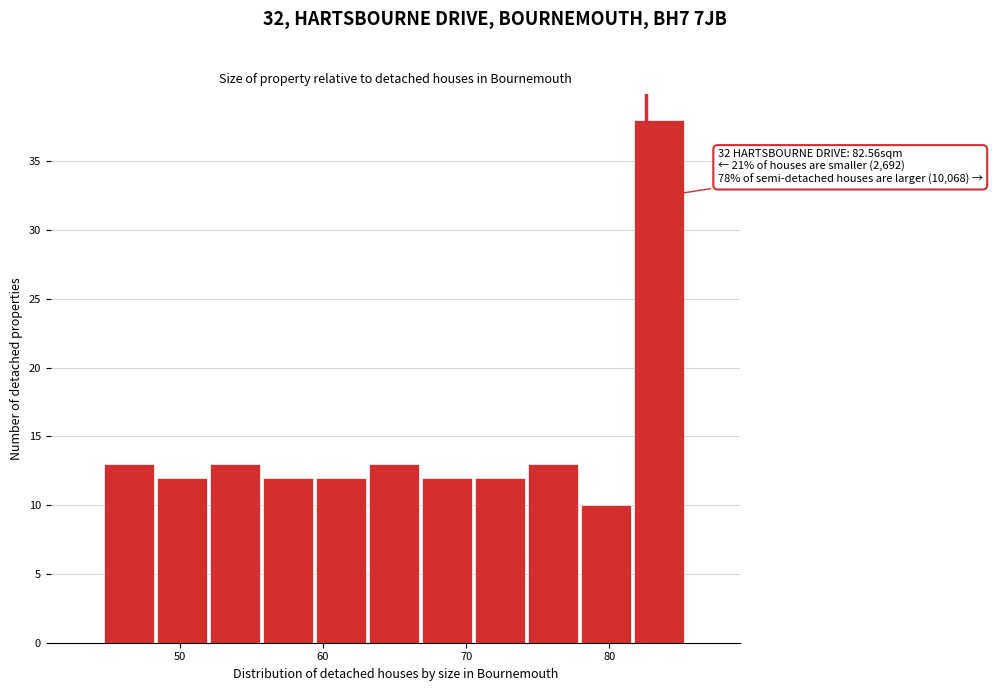

Read against the x-axis, roughly where is the centre of the tallest bar?

83